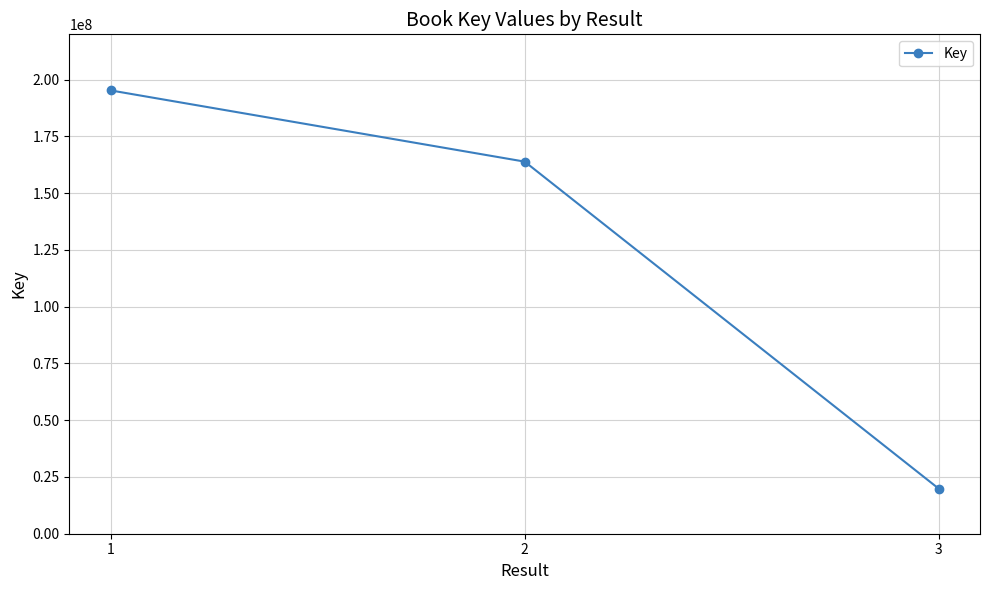

At which label does the data first exceed 163918746?

1